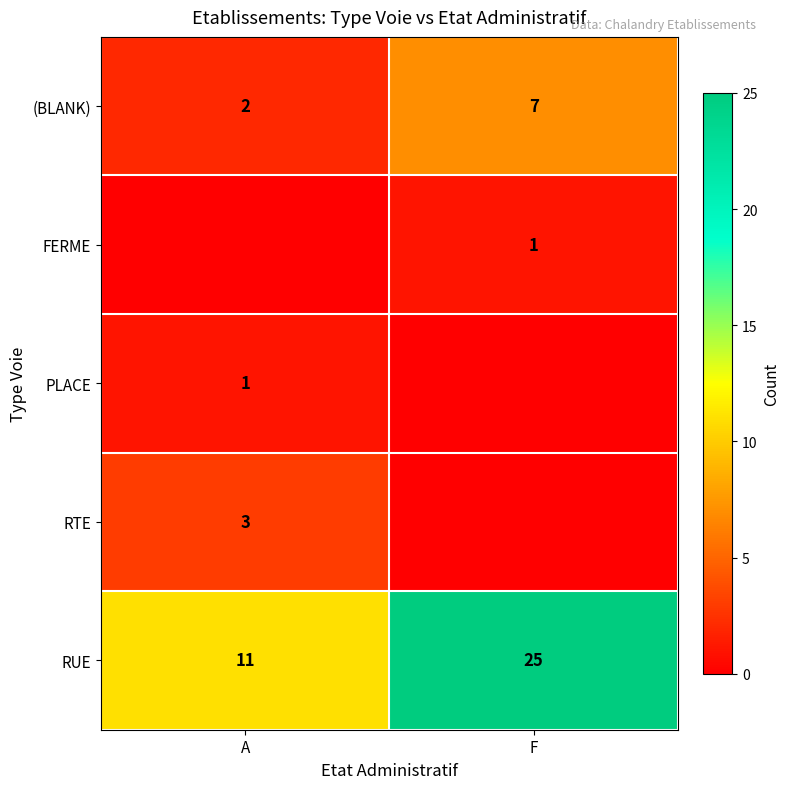

What is the difference between the row_2 values at A and F?

1